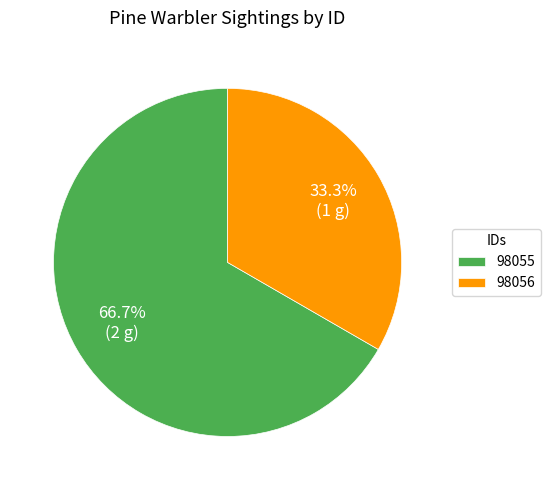

To the nearest percent, what is the difference between the 98055 and 98056 slice percentages?

33%